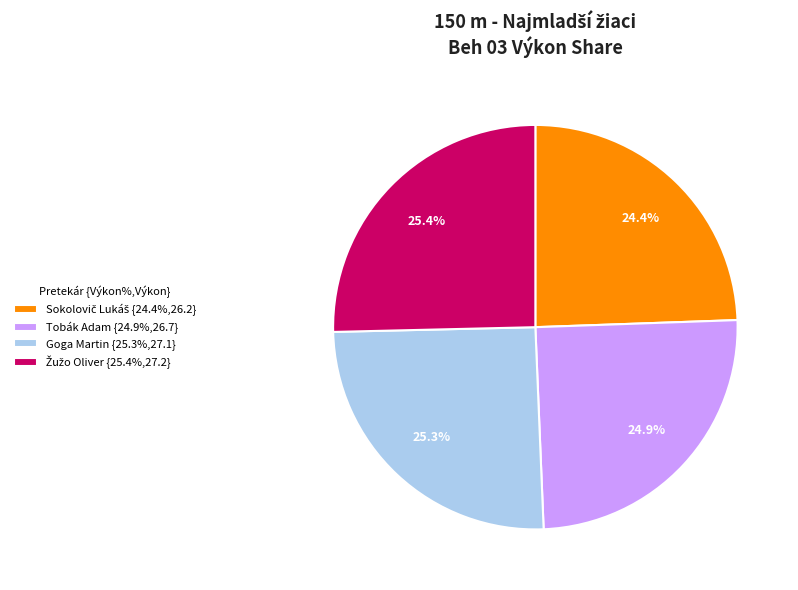

To the nearest percent, what is the difference between the largest and smallest slice percentages?

1%